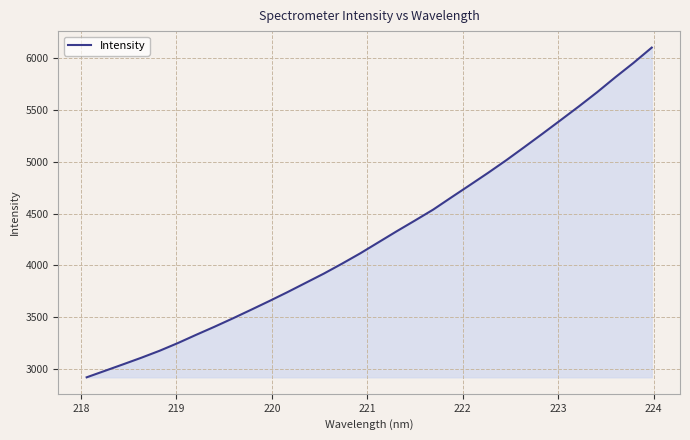

What is the difference between the maximum and minimum values?

3179.1